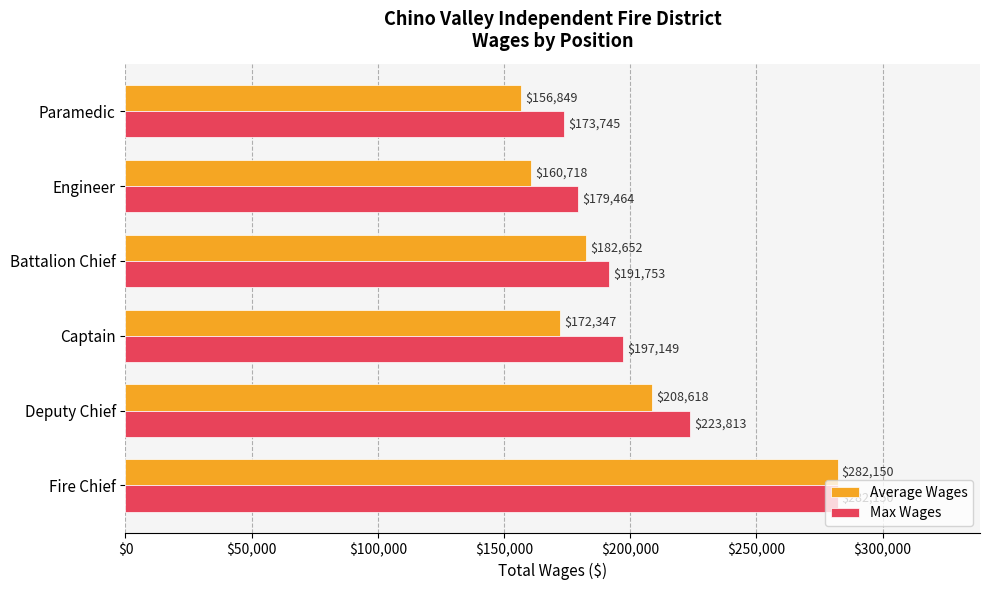

What is the difference between the second highest and minimum values in the Average Wages series?

51768.7